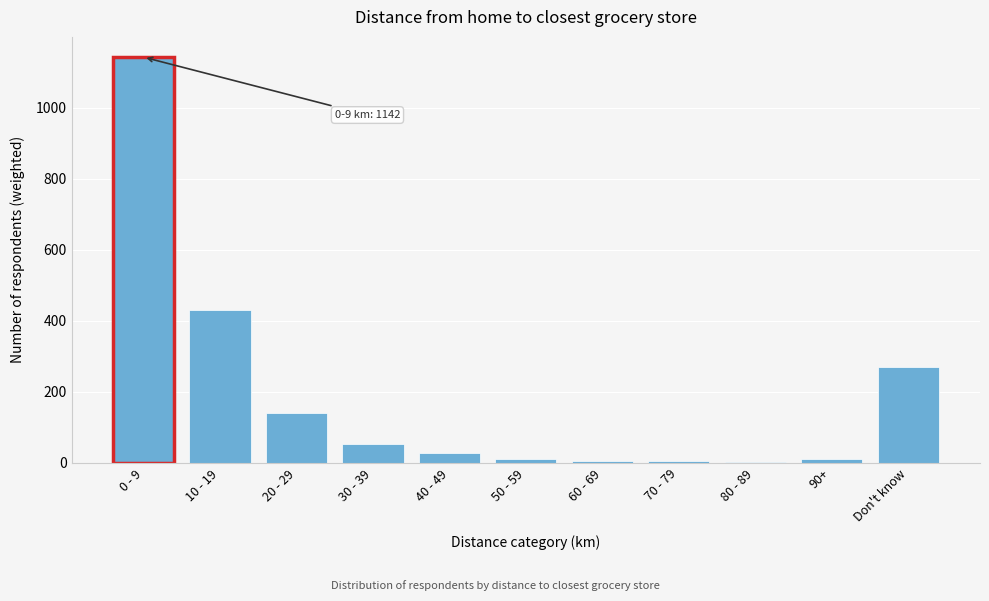

Read the value at Don't know.

269.4